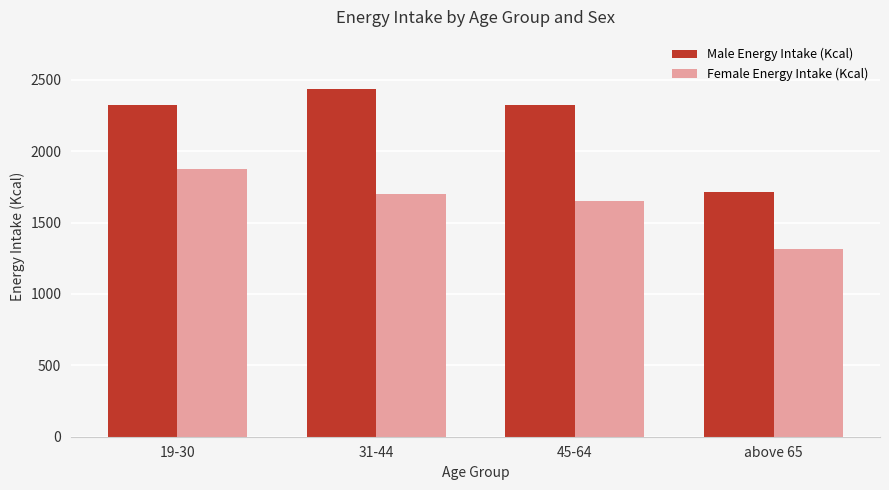

Does the chart contain any negative values?

No